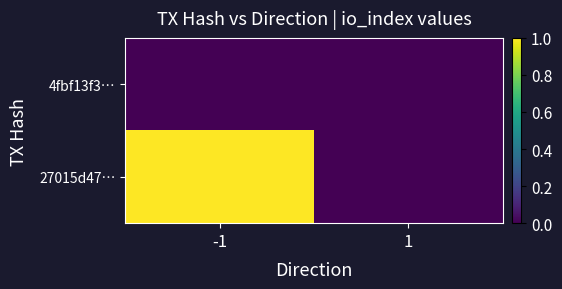

Reading left to right, extract all data points from this chart.

4fbf13f3…: -1=0	1=0
27015d47…: -1=1	1=0